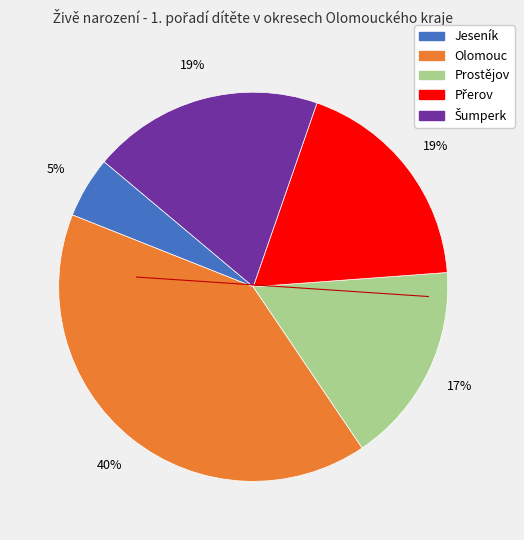

To the nearest percent, what is the difference between the largest and smallest slice percentages?

35%